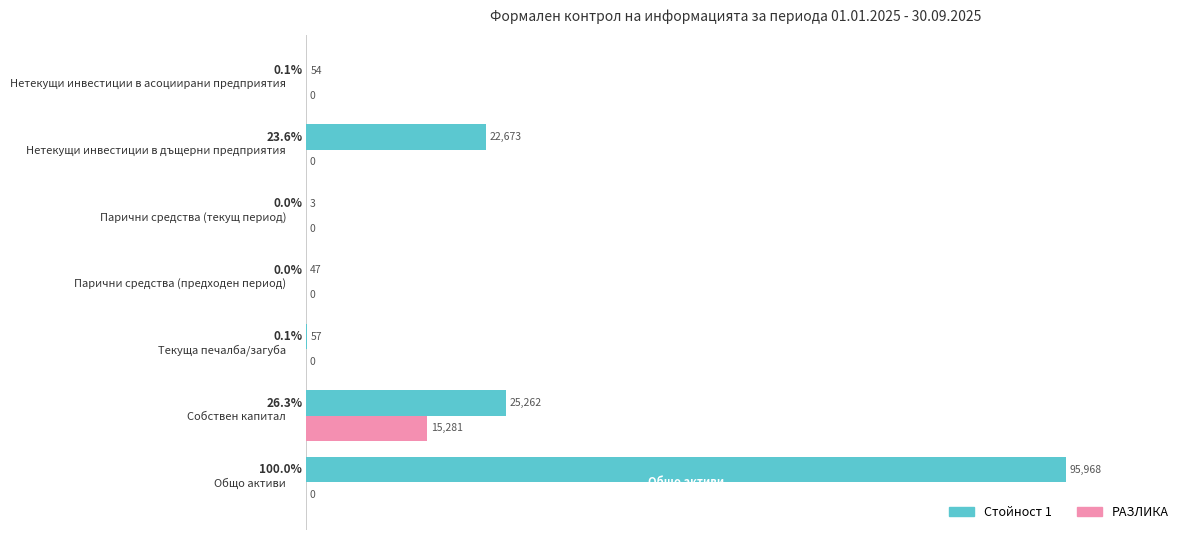

Which label corresponds to the largest value in the chart?

Общо активи